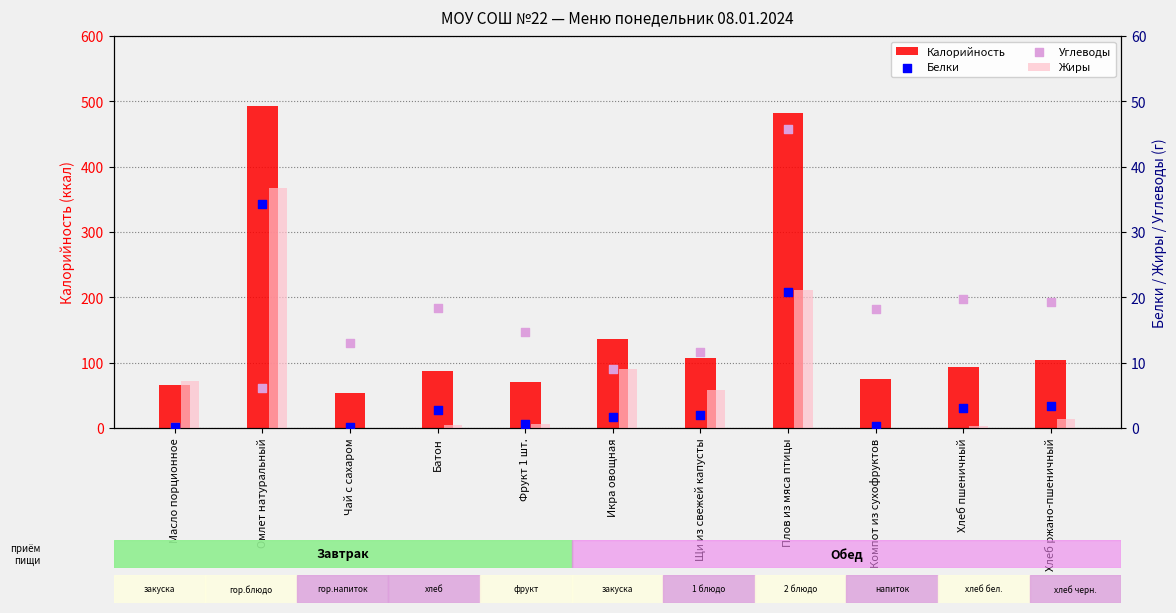

At how many categories does at least one series exceed 188?

2